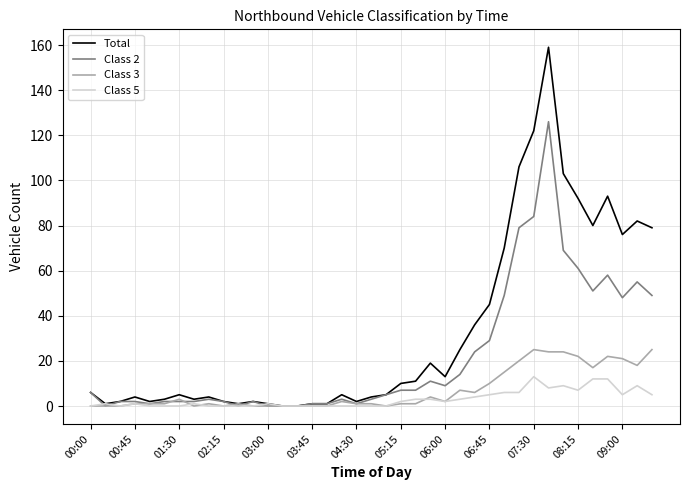

What are all the series names shown in the legend?

Total, Class 2, Class 3, Class 5